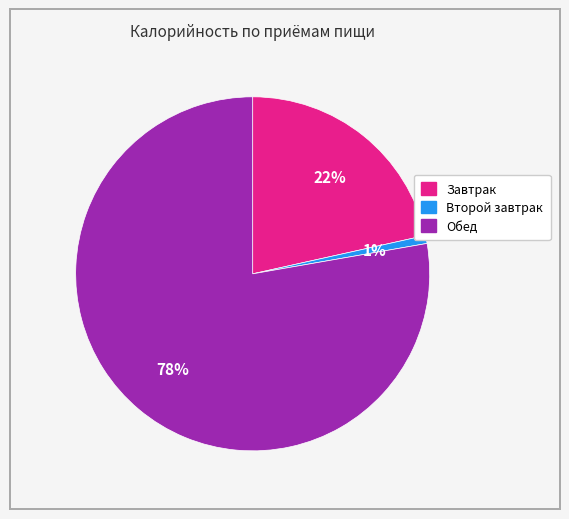

Count the number of slices in the pie.

3